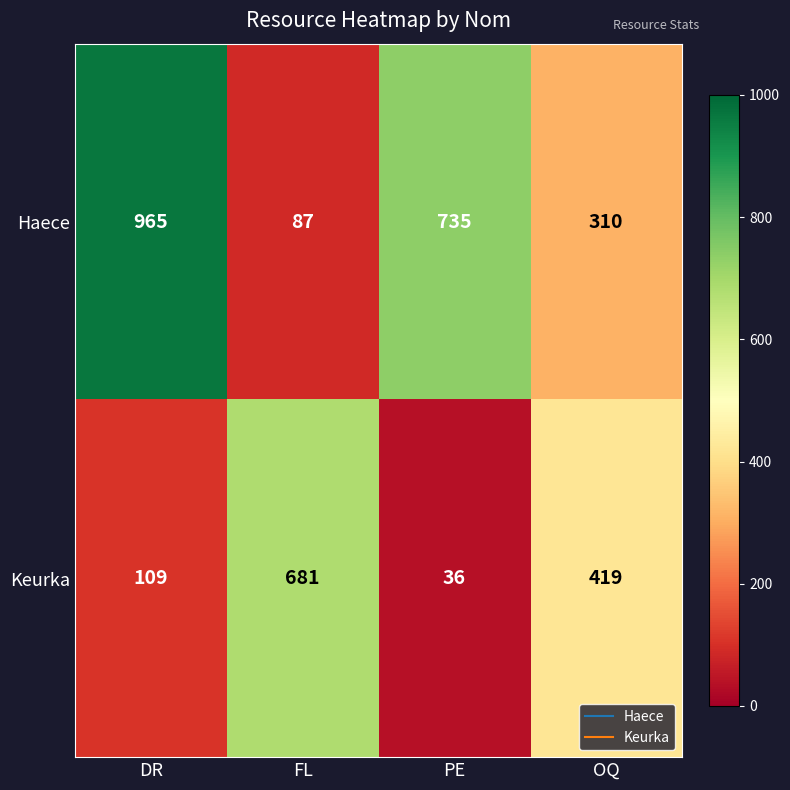

Where is Keurka nearest to the value 358?

OQ